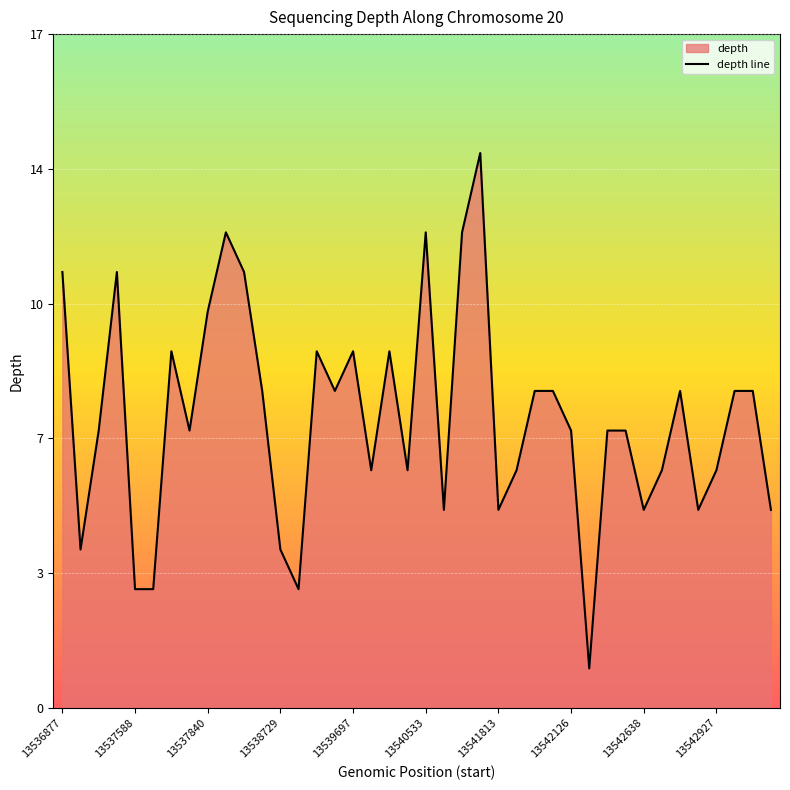

Reading left to right, transcribe all the data shown in this chart.

11	4	7	11	3	3	9	7	10	12	11	8	4	3	9	8	9	6	9	6	12	5	12	14	5	6	8	8	7	1	7	7	5	6	8	5	6	8	8	5